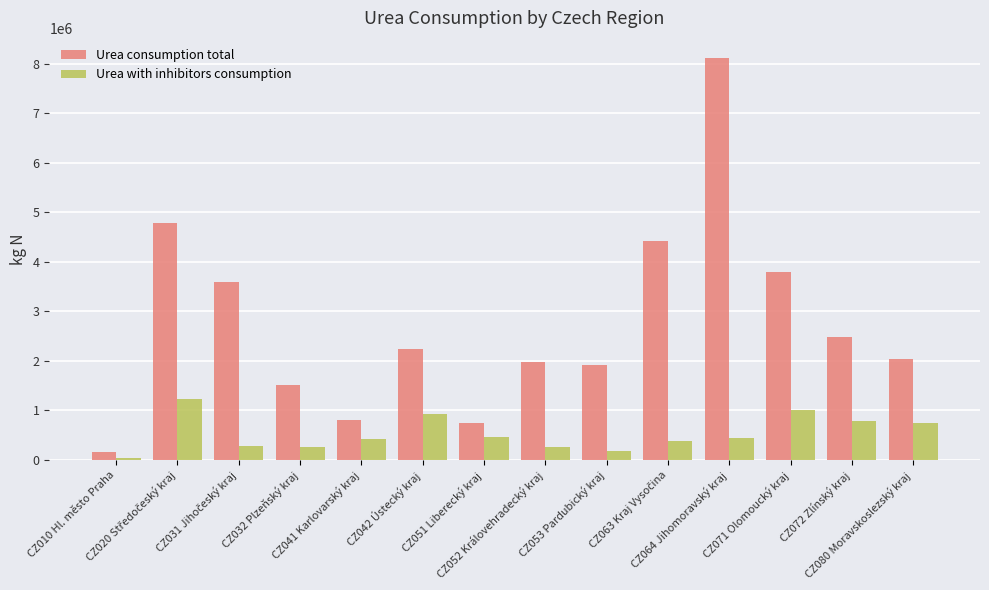

At which category is the sum across all series the highest?

CZ064 Jihomoravský kraj